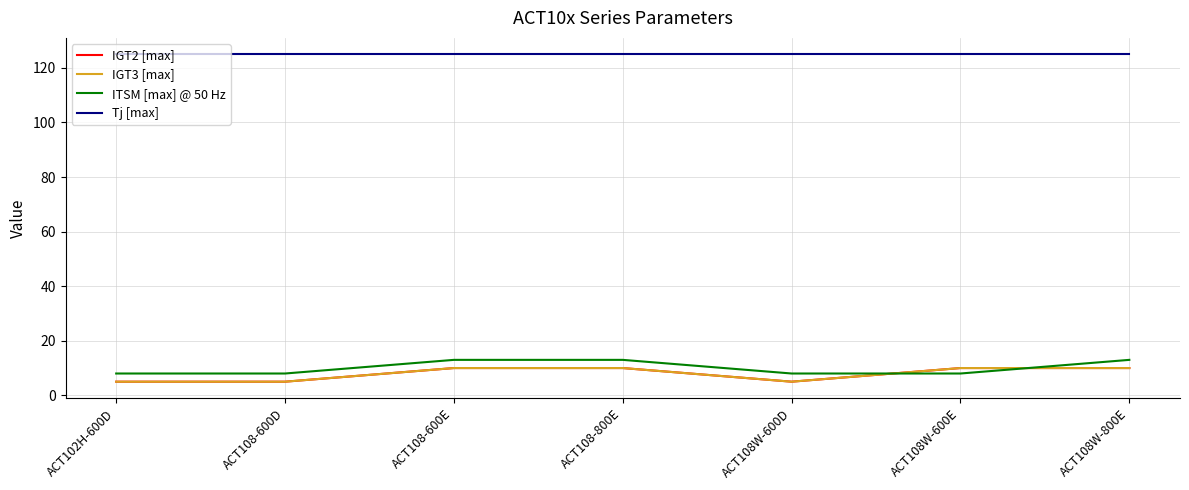

Reading right to left, list all the values displayed in this chart.

IGT2 [max]: ACT108W-800E=10	ACT108W-600E=10	ACT108W-600D=5	ACT108-800E=10	ACT108-600E=10	ACT108-600D=5	ACT102H-600D=5
IGT3 [max]: ACT108W-800E=10	ACT108W-600E=10	ACT108W-600D=5	ACT108-800E=10	ACT108-600E=10	ACT108-600D=5	ACT102H-600D=5
ITSM [max] @ 50 Hz: ACT108W-800E=13	ACT108W-600E=8	ACT108W-600D=8	ACT108-800E=13	ACT108-600E=13	ACT108-600D=8	ACT102H-600D=8
Tj [max]: ACT108W-800E=125	ACT108W-600E=125	ACT108W-600D=125	ACT108-800E=125	ACT108-600E=125	ACT108-600D=125	ACT102H-600D=125